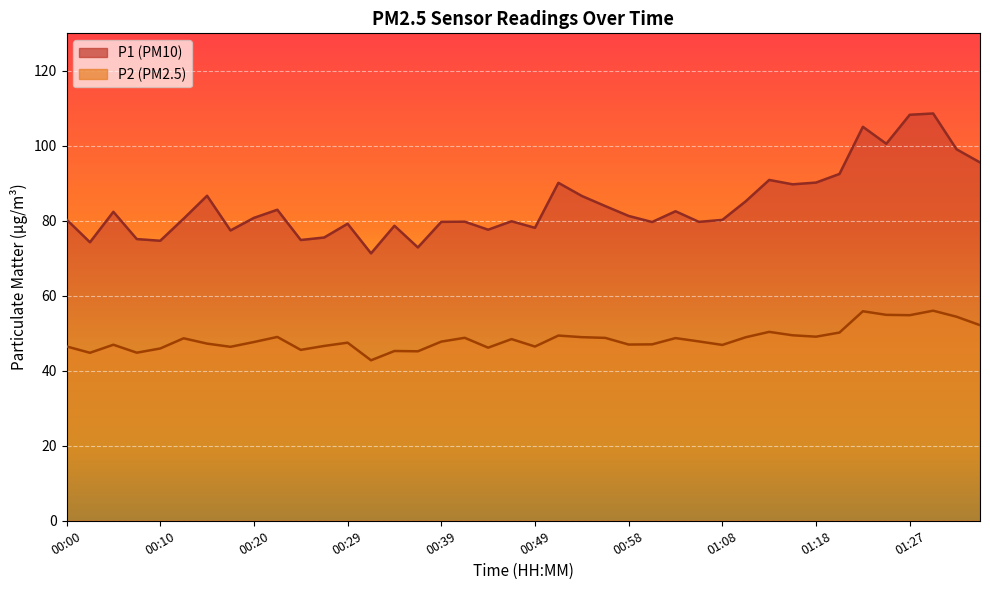

What is the label of the 15th point from the right?

01:01